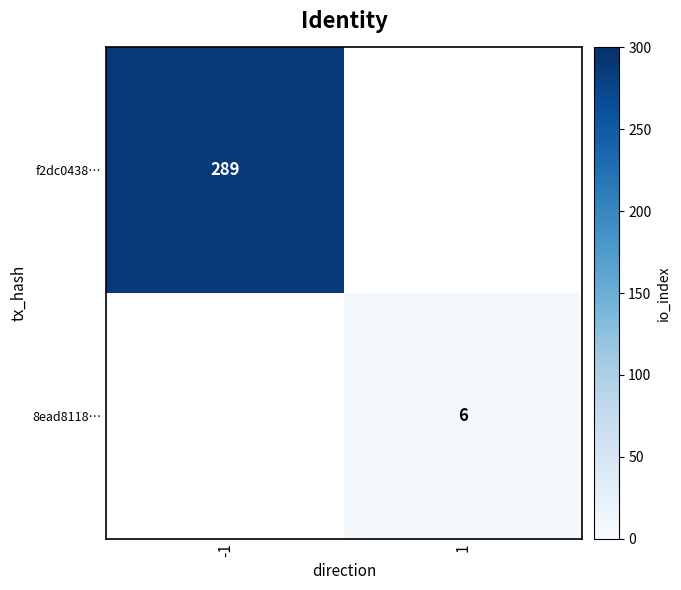

The 8ead8118… series shows 9 at 1. True or false?

False